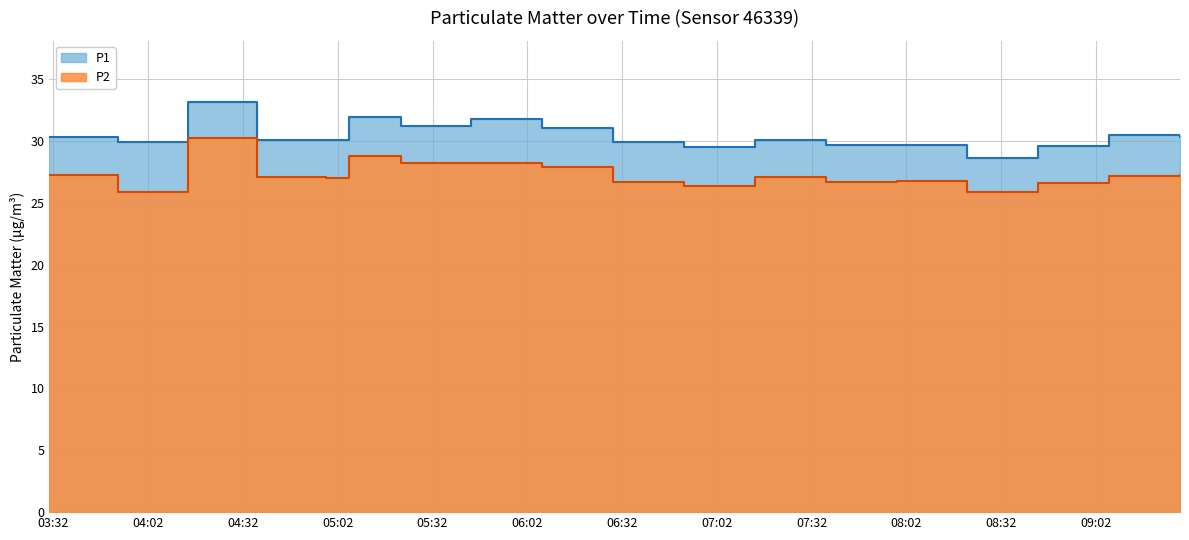

What is the approximate value of P2 at 2022-10-28T03:30:44?

27.2